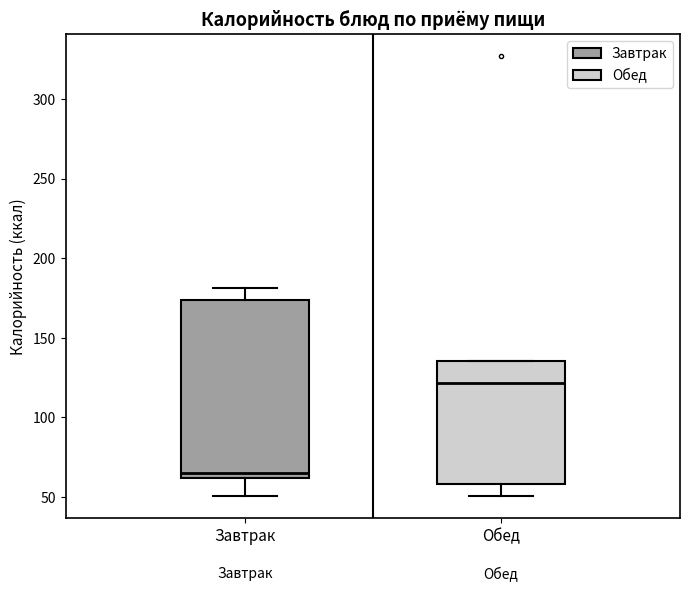

Where is the upper edge of the box for Завтрак on the y-axis? The values are not printed on the chart, so give them approximately, as read against the axis.

175